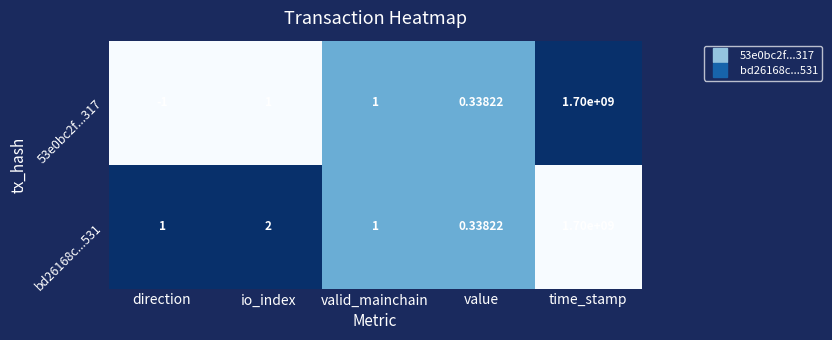

Where is bd26168c...531 nearest to the value 850000000?

io_index